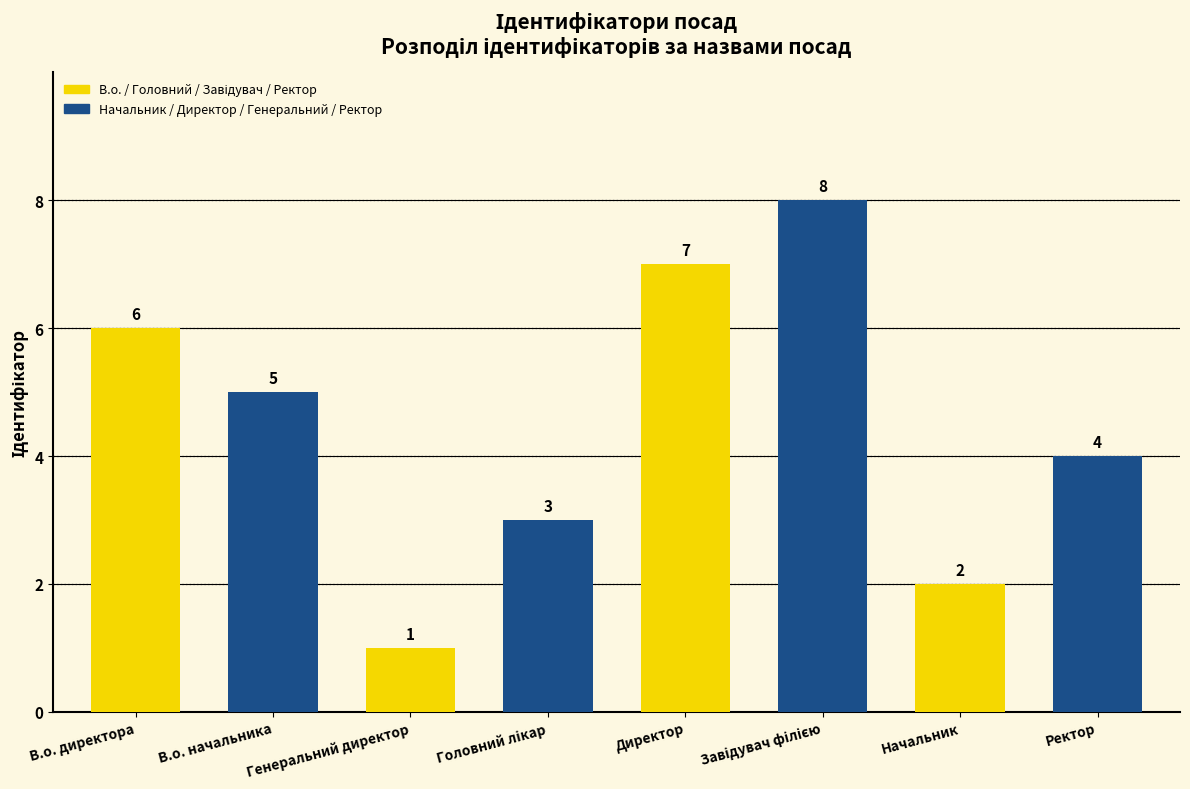

Where does the data first go above 5?

В.о. директора